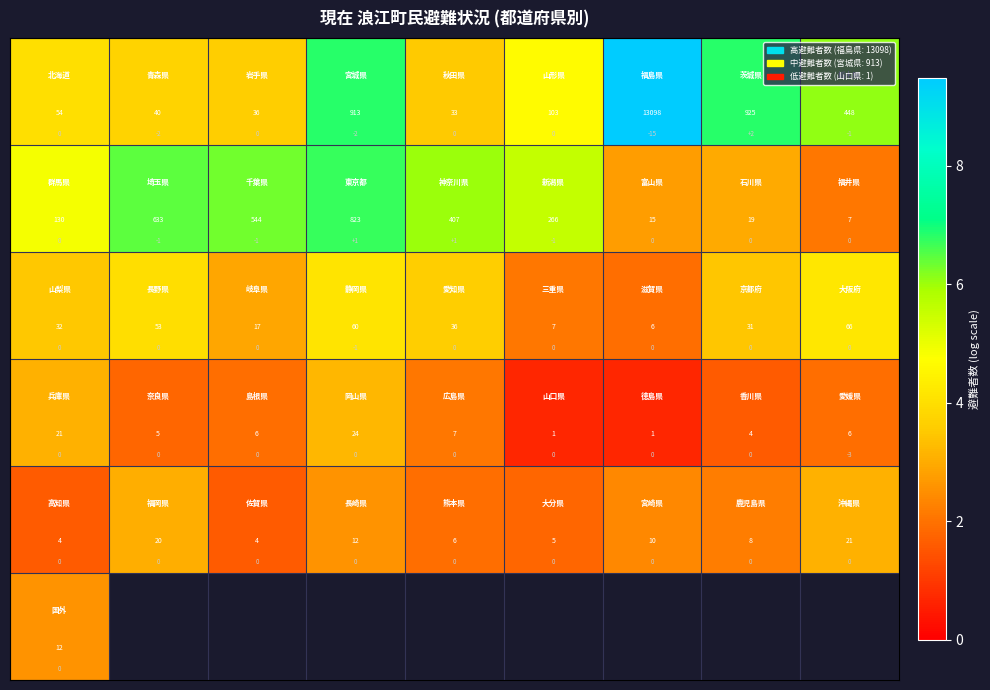

True or false: row_2 has a value of 3.6 at 4.

True